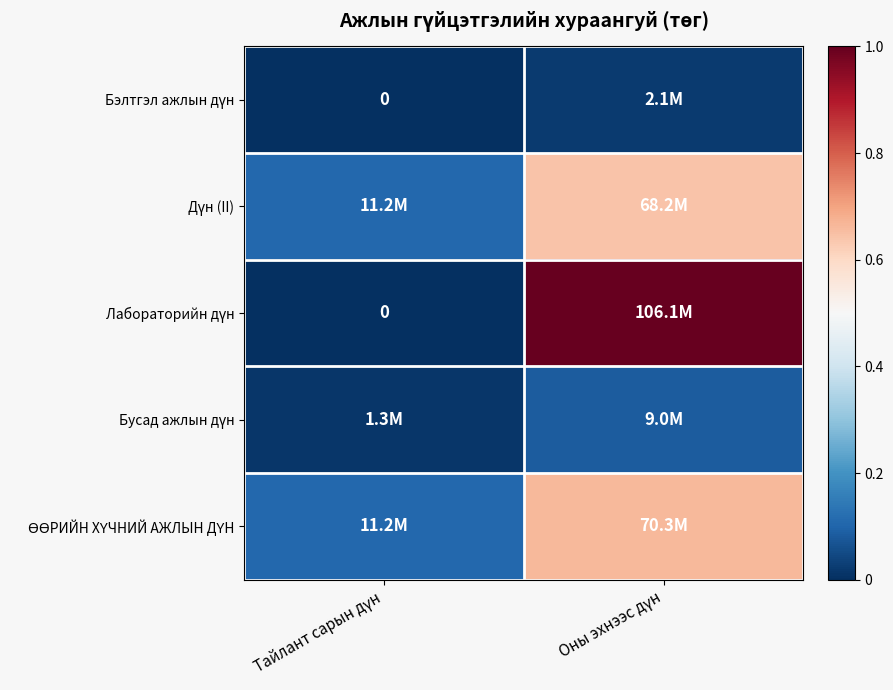

At which label does Дүн (II) reach its peak?

Оны эхнээс дүн